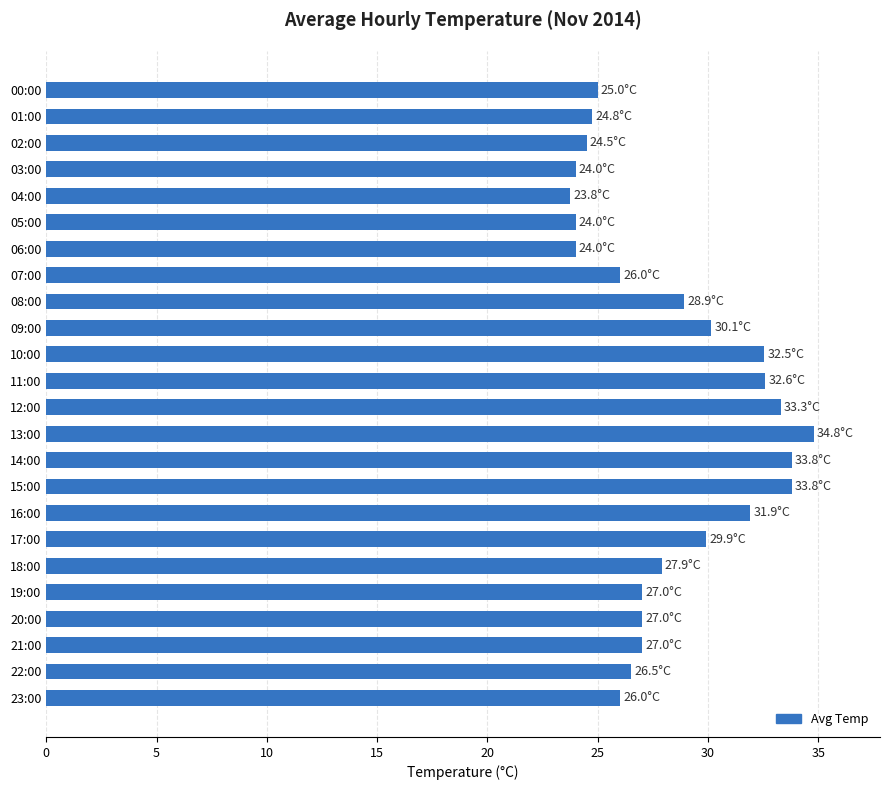

The chart shows a value of 50.0 at 16:00. True or false?

False